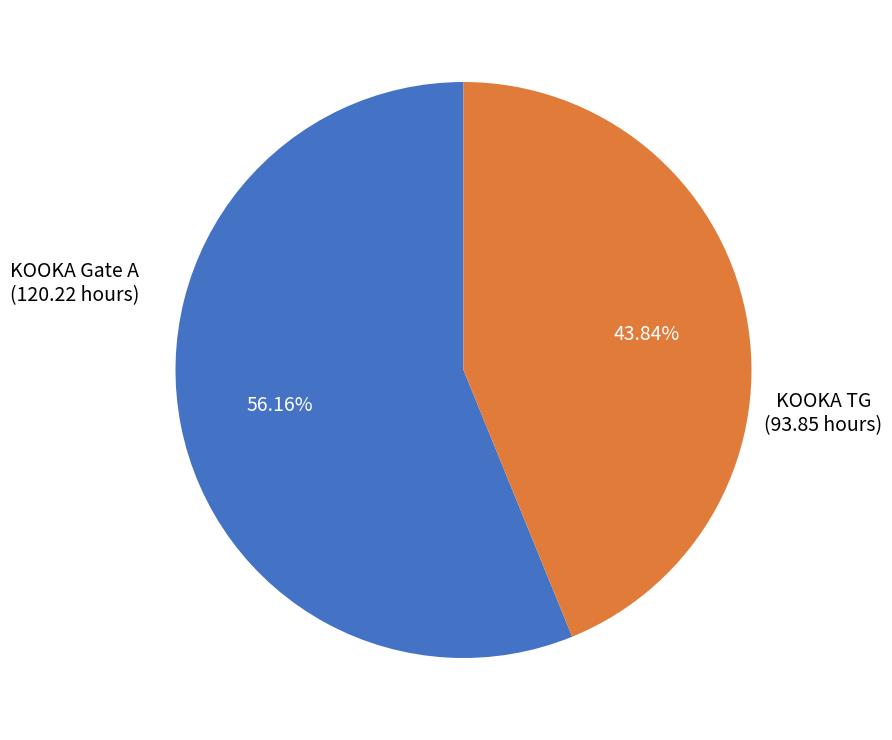

Is there any slice that represents more than half of the pie?

Yes